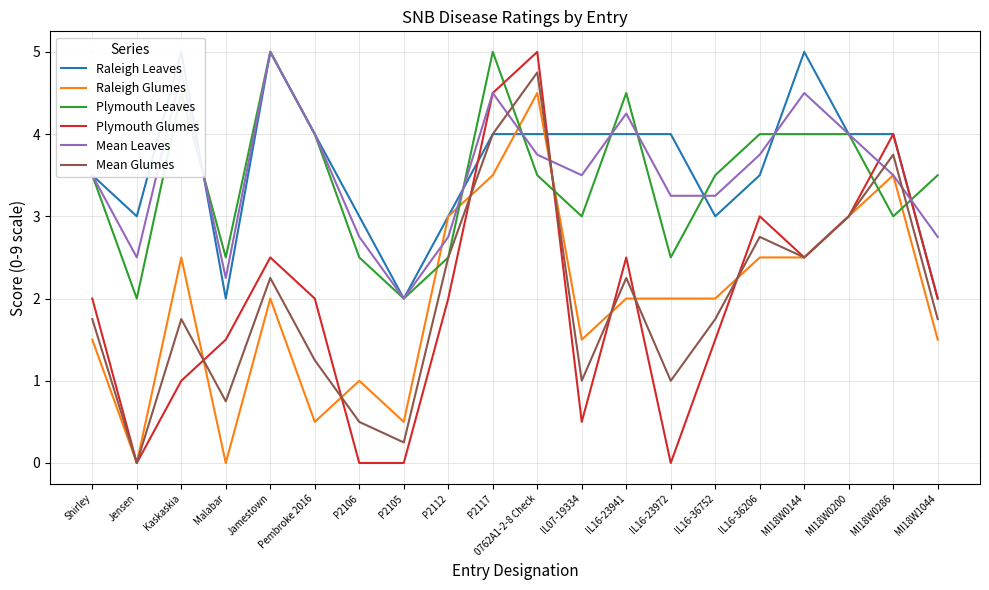

Rank the series by their maximum value, from highest to lowest.

Raleigh Leaves, Plymouth Leaves, Plymouth Glumes, Mean Leaves, Mean Glumes, Raleigh Glumes